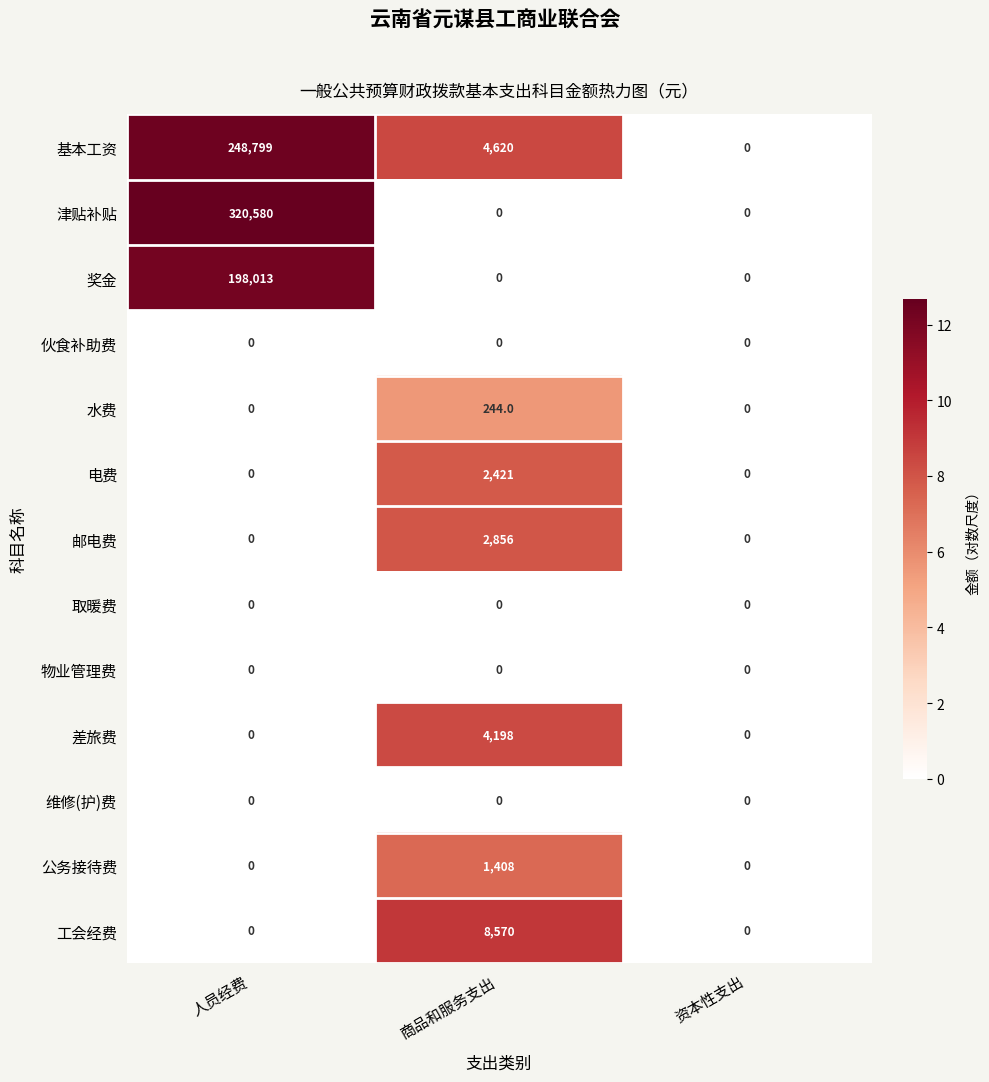

Which series changed the most between 人员经费 and 资本性支出?

津贴补贴